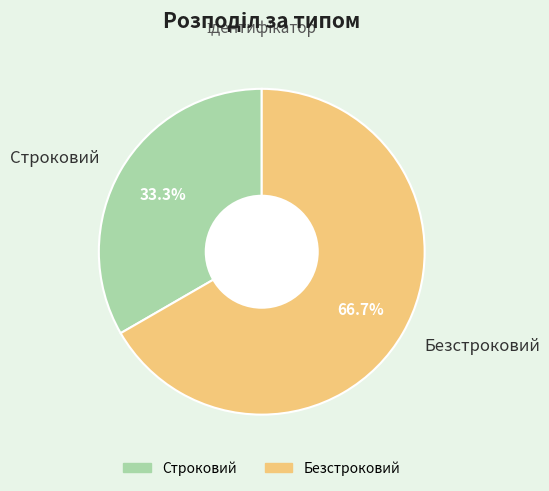

The Безстроковий slice represents 82% of the pie. True or false?

False